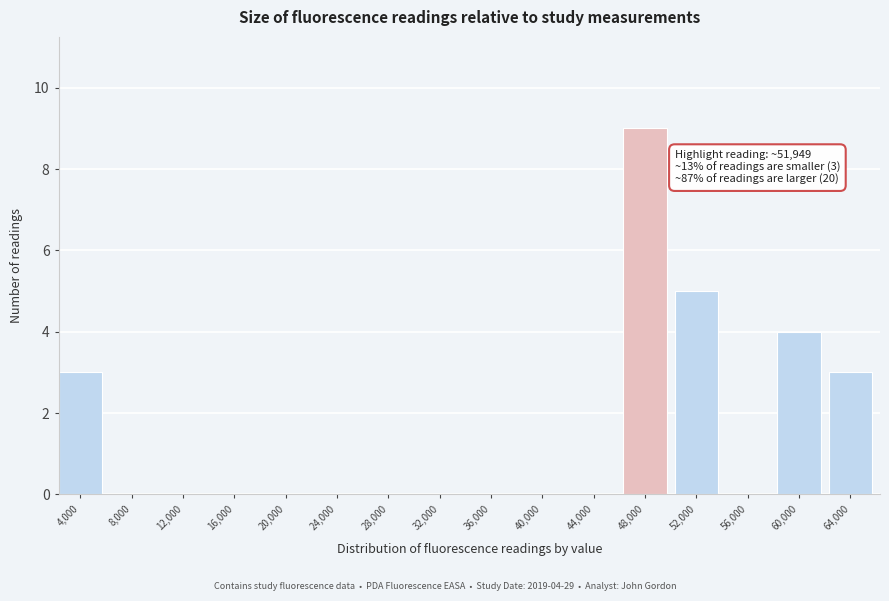

Reading left to right, what are all the values shown in this chart?

4,000=3	8,000=0	12,000=0	16,000=0	20,000=0	24,000=0	28,000=0	32,000=0	36,000=0	40,000=0	44,000=0	48,000=9	52,000=5	56,000=0	60,000=4	64,000=3